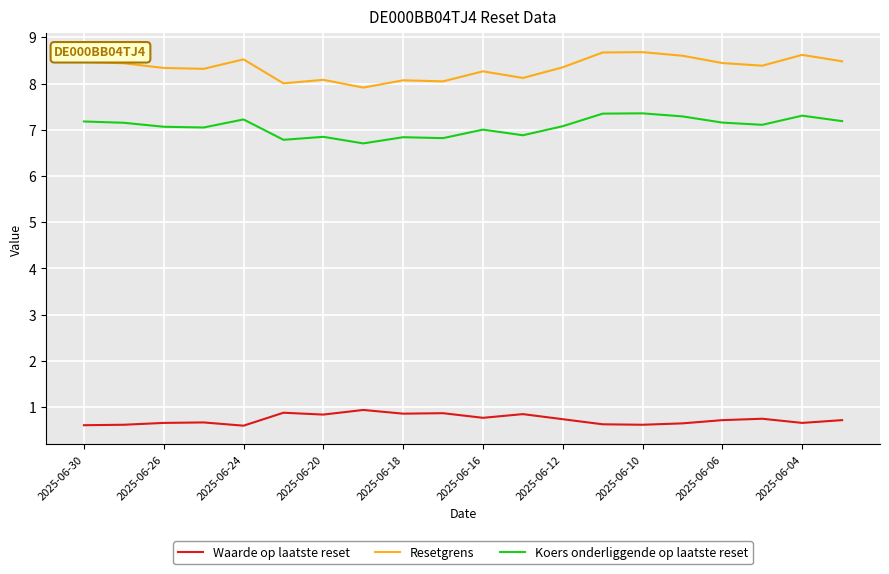

What is the smallest value displayed?

0.6